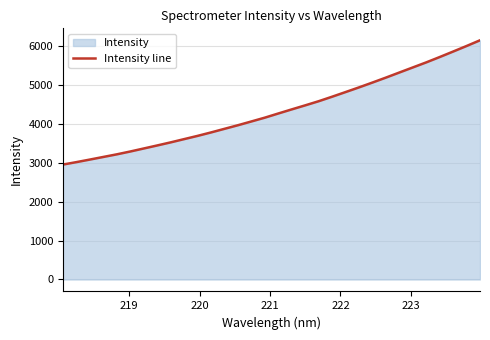

What is the difference between the maximum and minimum values?

3195.7